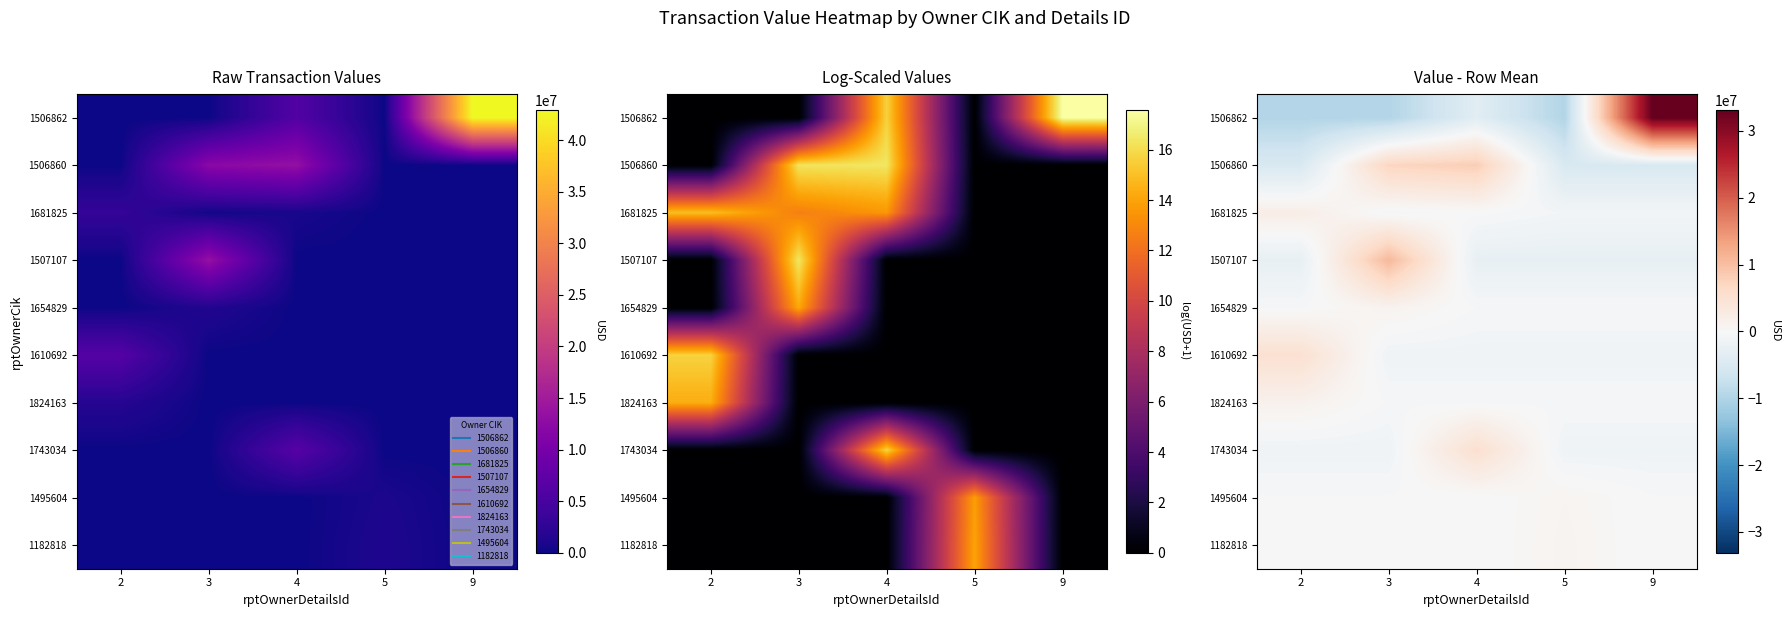

The value of 1743034 at 3 is -546344.1. True or false?

False